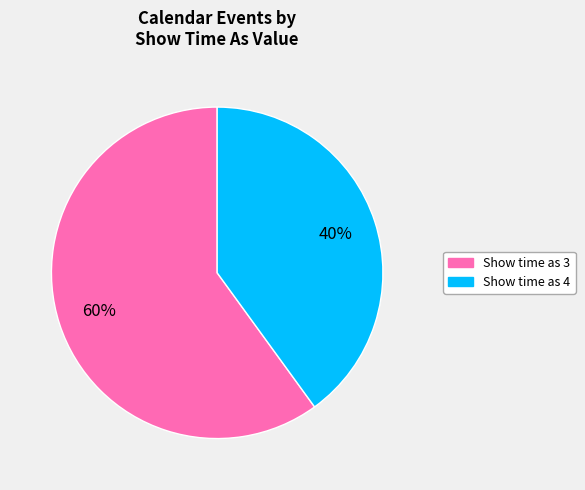

Rank the categories by value from highest to lowest.

Show time as 3, Show time as 4